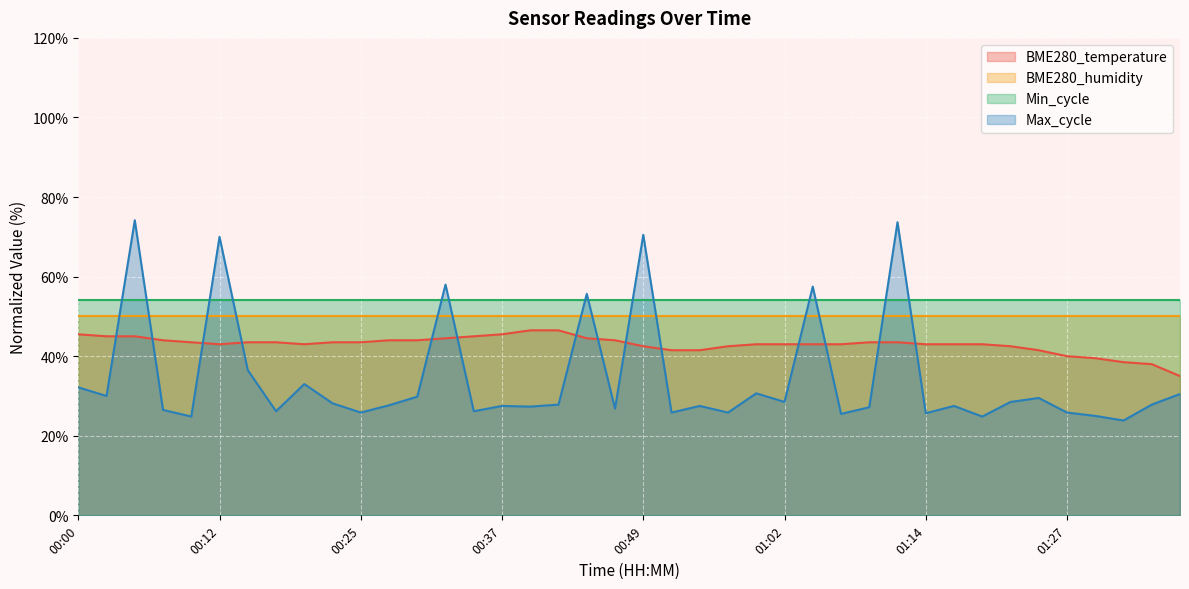

Which series changed the most between 00:57 and 01:04?

Max_cycle